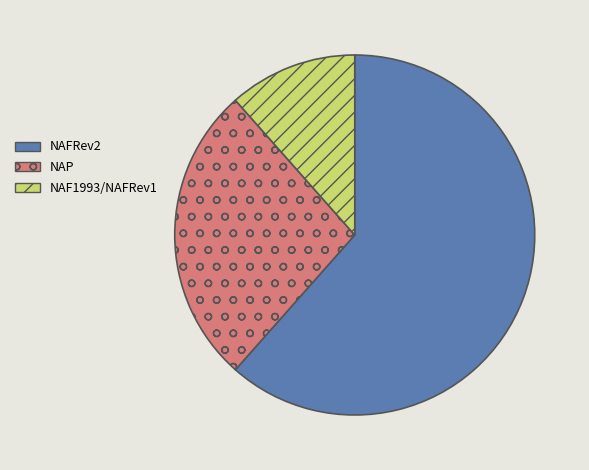

Is there a majority slice in this chart?

Yes